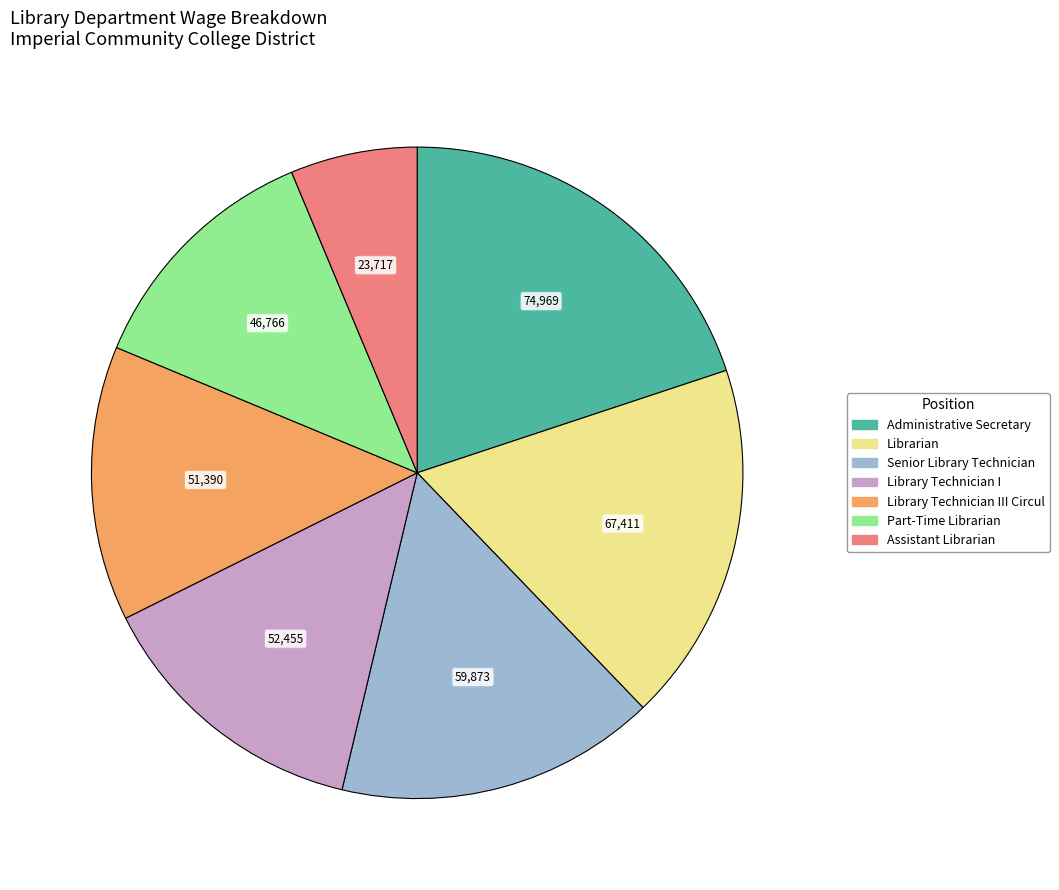

Is there any slice that represents more than half of the pie?

No